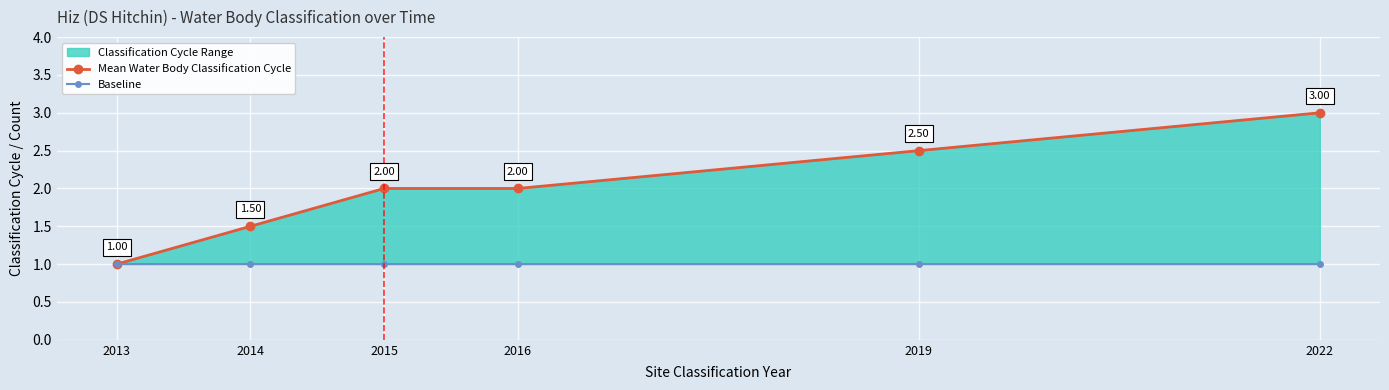

List the labels in order of Baseline value, smallest first.

2013, 2014, 2015, 2016, 2019, 2022